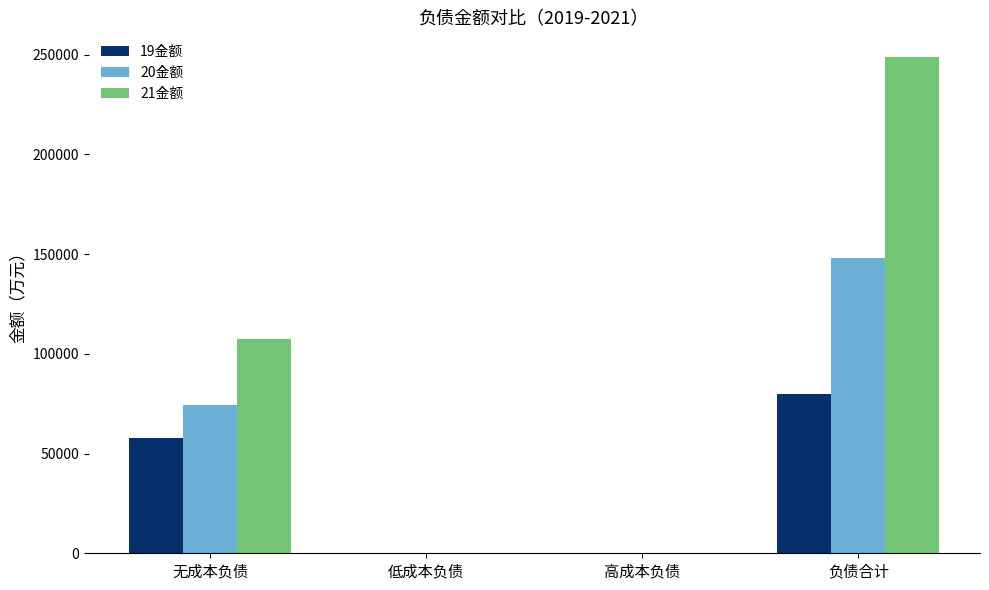

What is the sum of the 21金额 values at 高成本负债 and 无成本负债?

107660.6